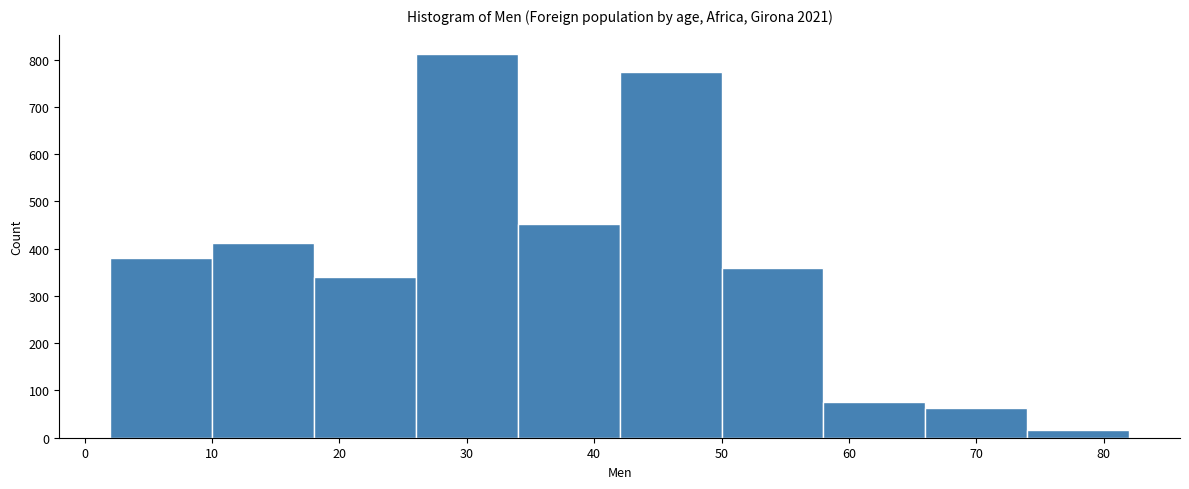

Reading left to right, list every bar in this chart as the range it spans on the x-axis followed by its height. The values are not printed on the chart, so give them approximately, as read against the axis.

2 to 10: 380
10 to 18: 410
18 to 26: 340
26 to 34: 810
34 to 42: 450
42 to 50: 770
50 to 58: 360
58 to 66: 80
66 to 74: 60
74 to 82: 20